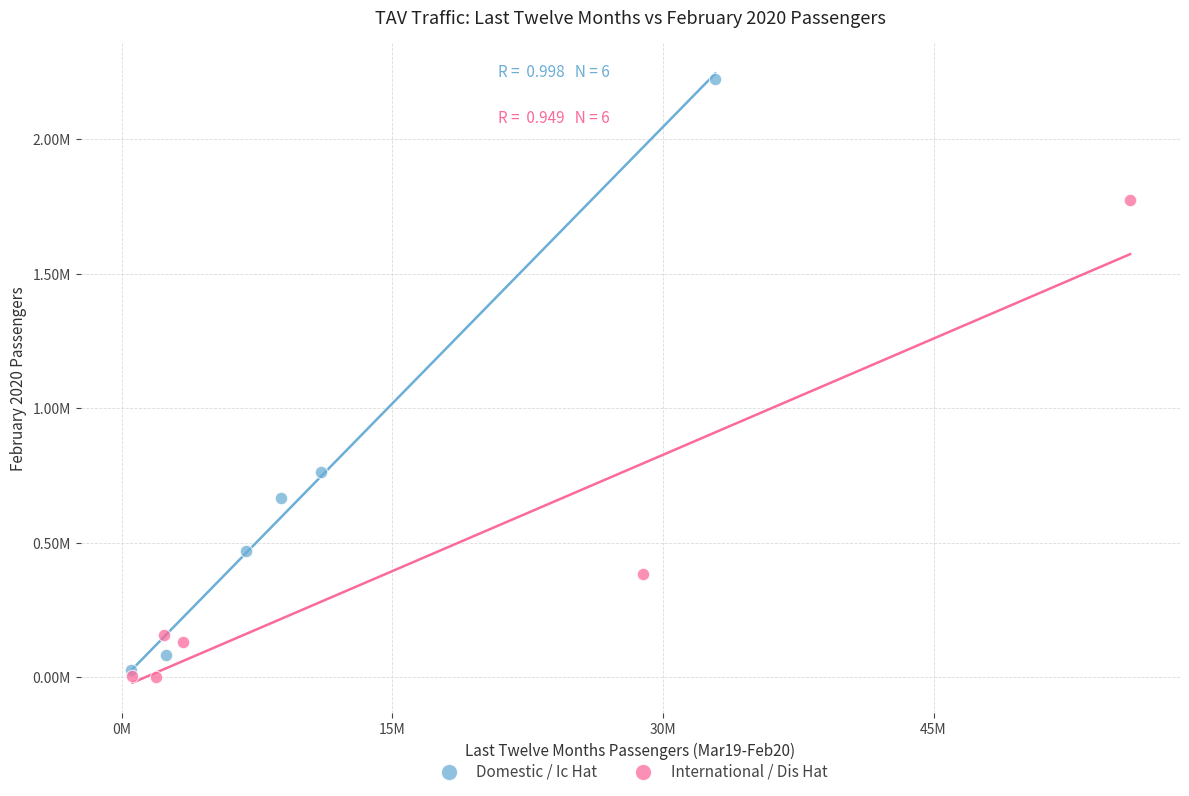

What are all the series names shown in the legend?

Domestic / Ic Hat, International / Dis Hat